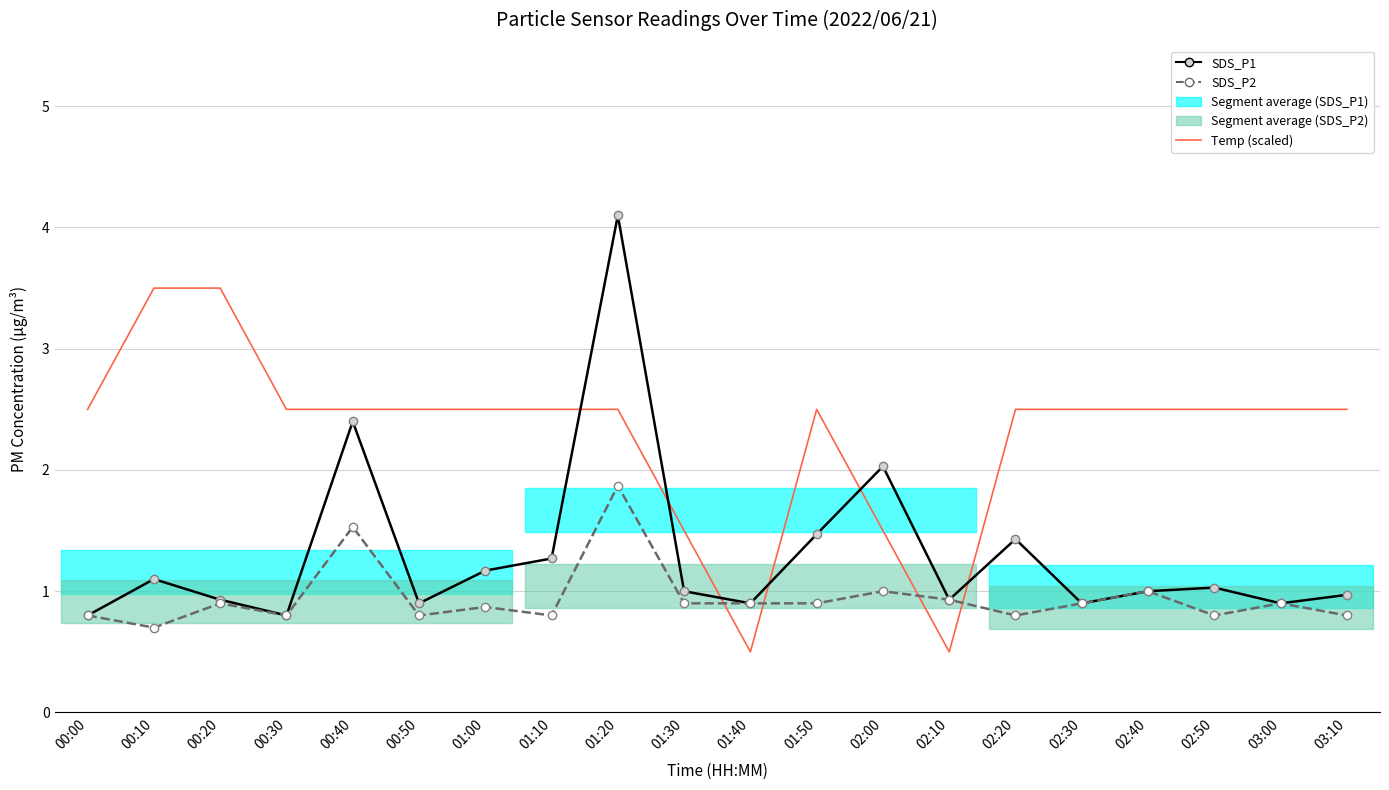

At which category does the chart reach its peak across all series?

01:20